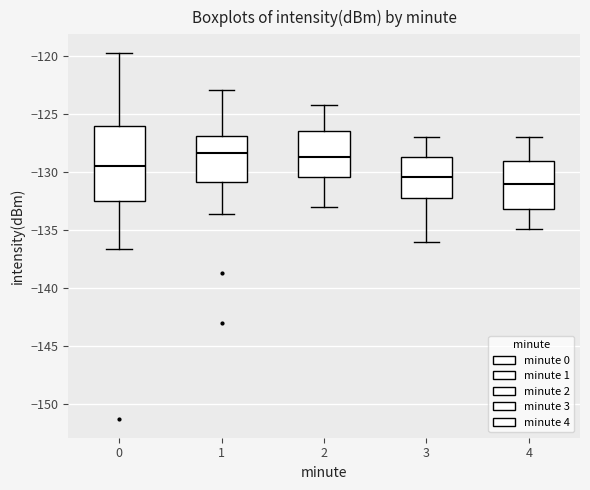

Which box is the tallest, from its lower edge to its upper edge?

0